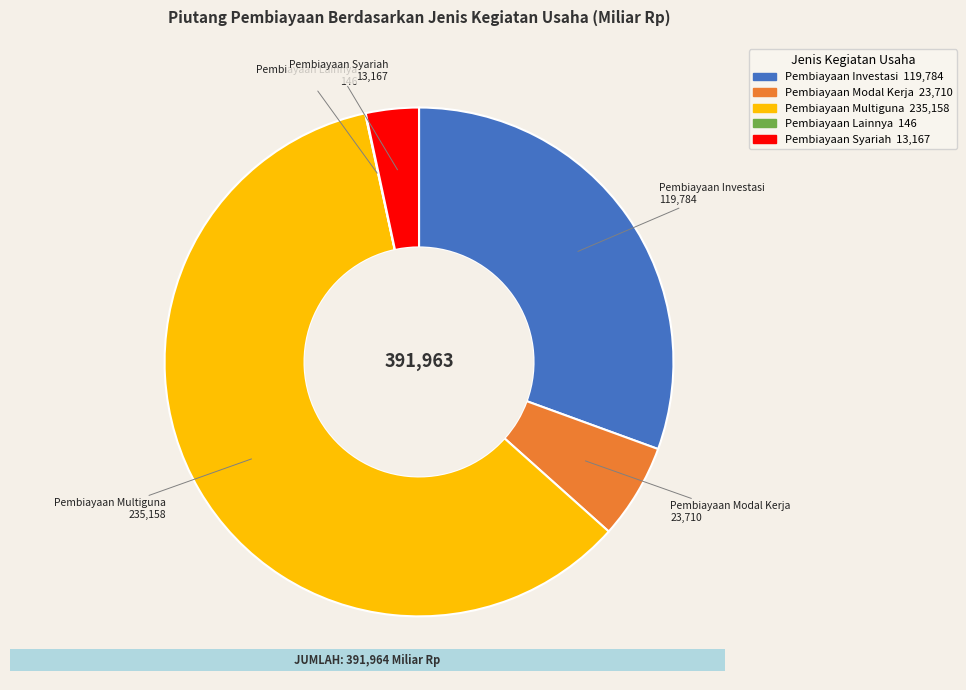

Is there any slice that represents more than half of the pie?

Yes